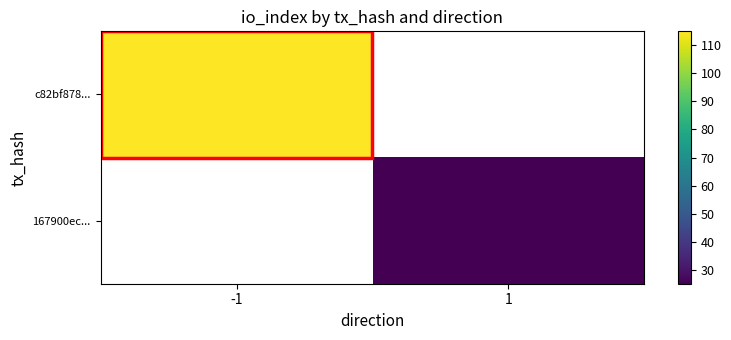

Which series has the widest spread of values?

c82bf878...